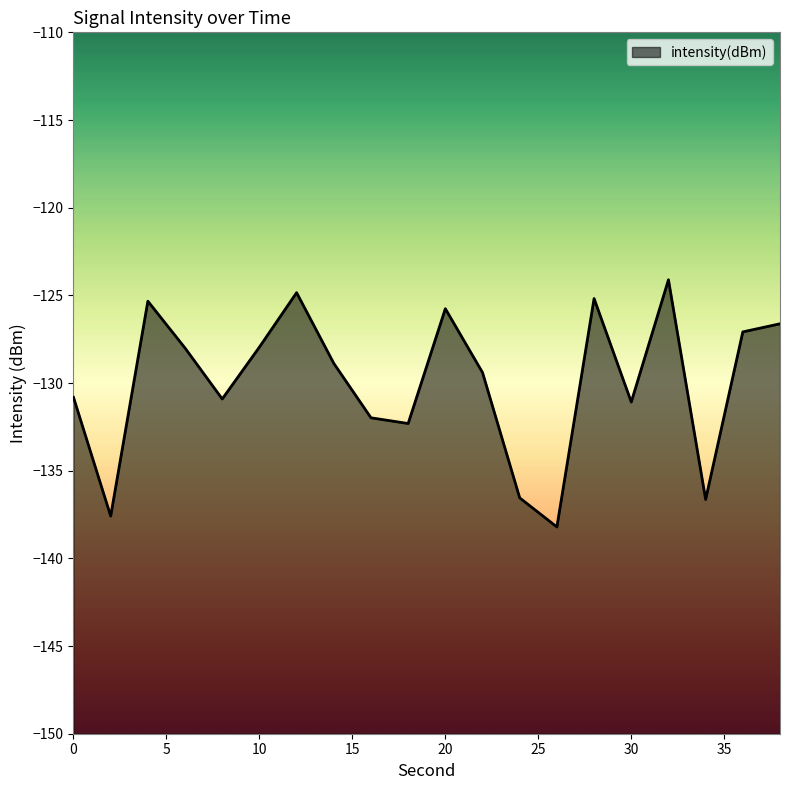

List the labels in order of value, largest first.

32, 12, 28, 4, 20, 38, 36, 10, 6, 14, 22, 0, 8, 30, 16, 18, 24, 34, 2, 26